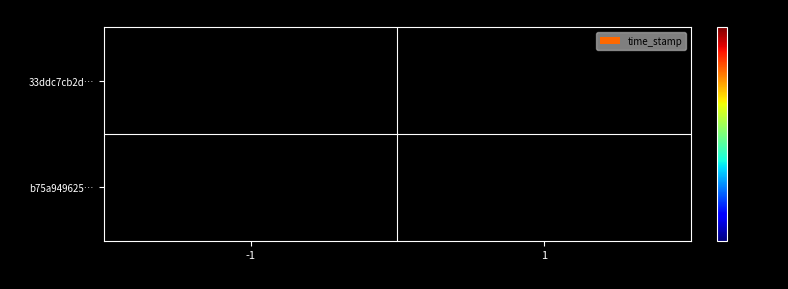

Reading left to right, list all the values displayed in this chart.

b75a94962556e72568b477baefbd0f1d8355b5f: direction=-1	time_stamp=1555479664
33ddc7cb2dd3674f3580183955da8fd0c0cfcb8: direction=1	time_stamp=1555479646